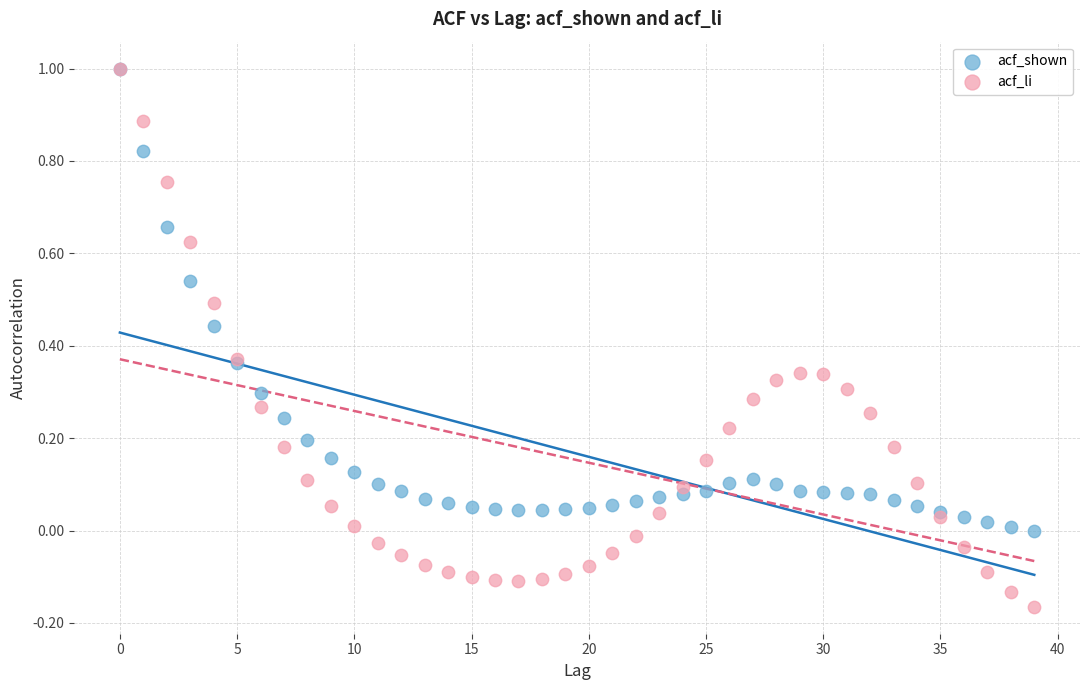

What are all the series names shown in the legend?

acf_shown, acf_li